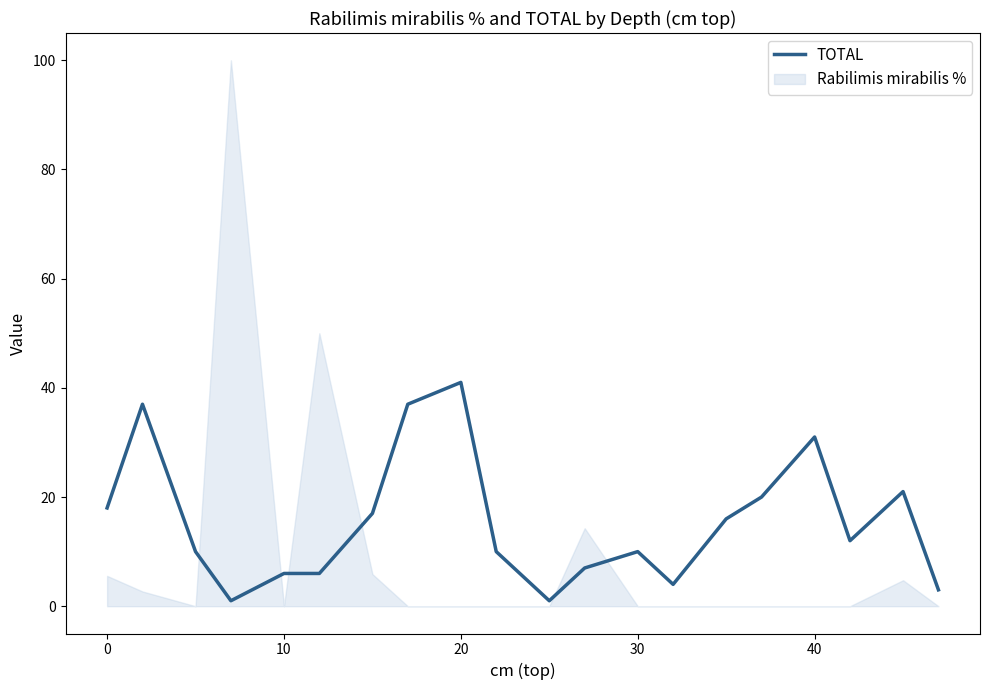

What is the value of the 15th point from the left?

16